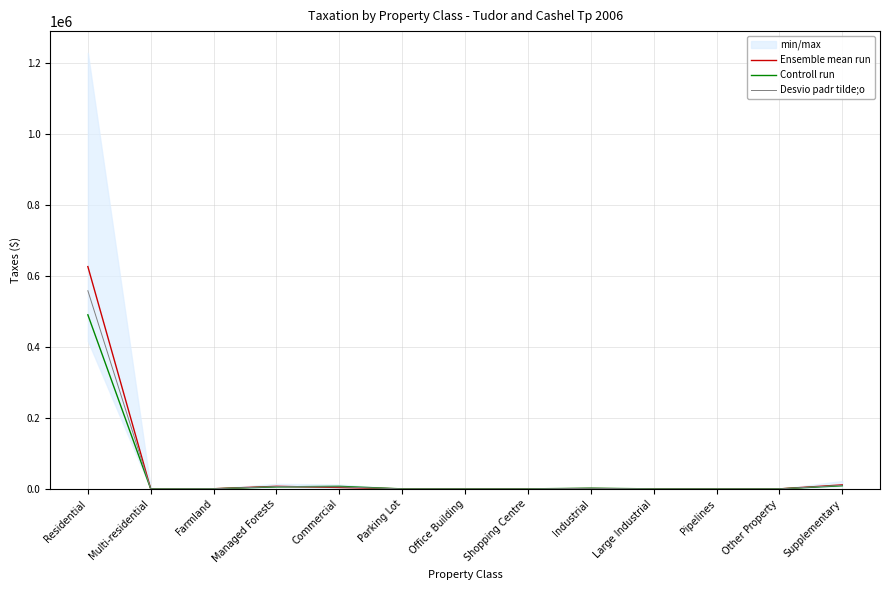

How many lines are shown in the chart?

3